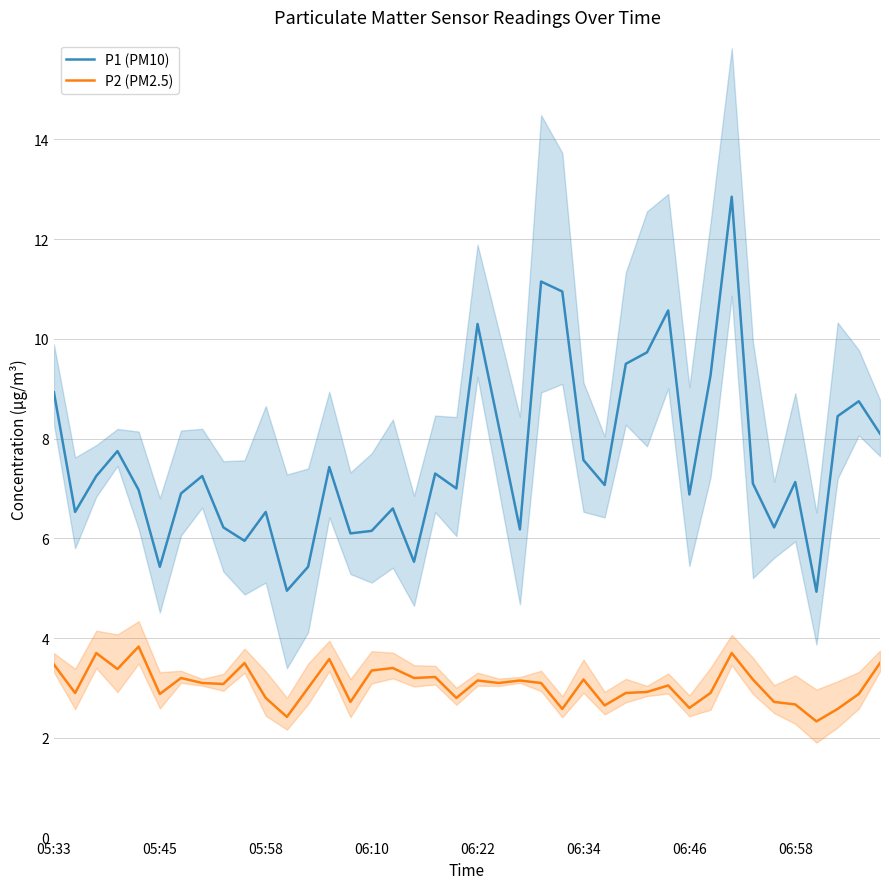

What is the difference between the second highest and minimum values in the P2 (PM2.5) series?

1.4